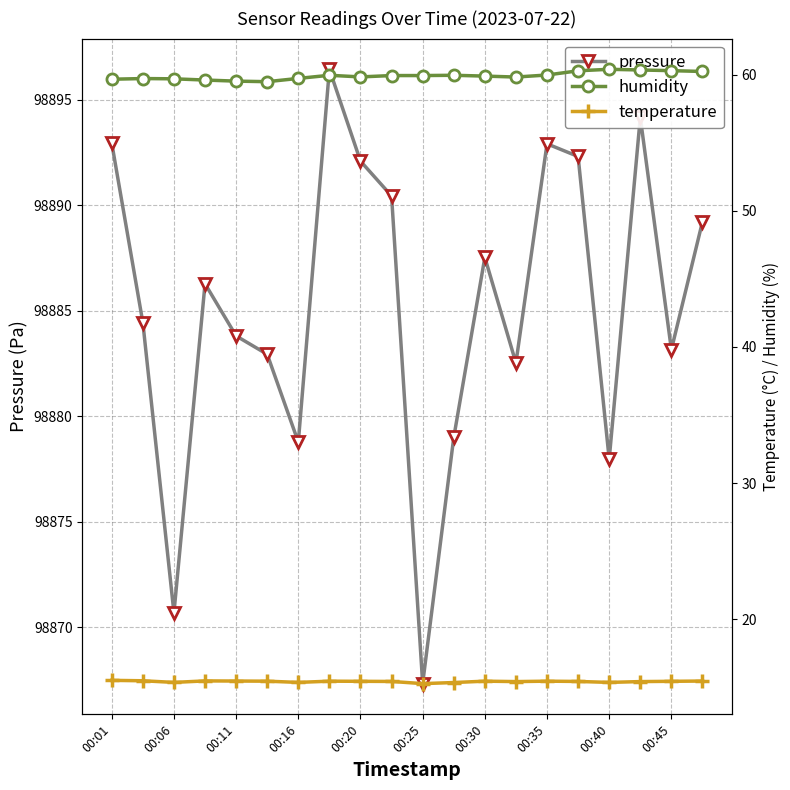

True or false: pressure has a value of 59480.8 at 00:30.

False